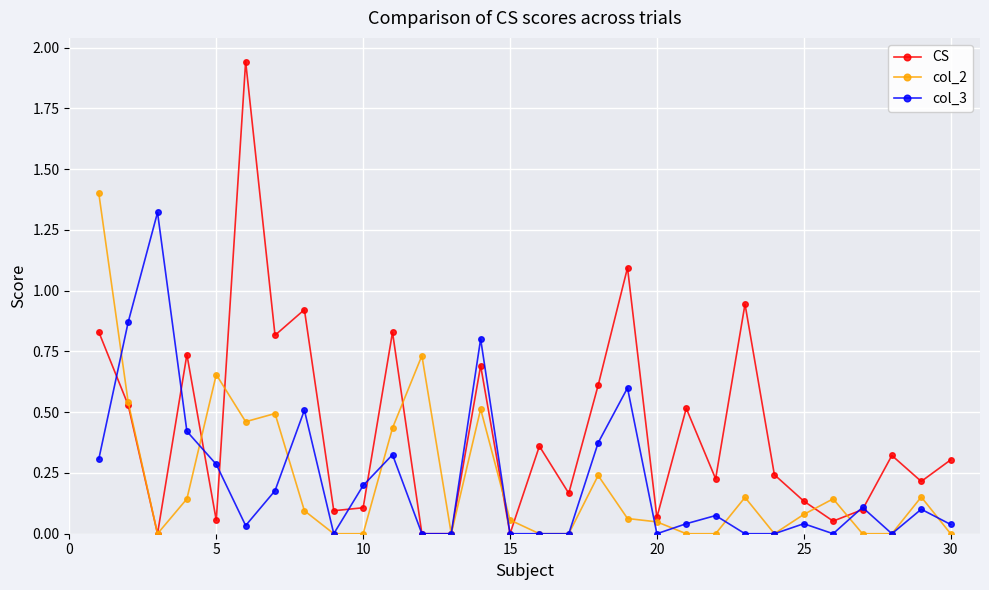

True or false: col_2 has more than 1 points higher than both neighbors.

True